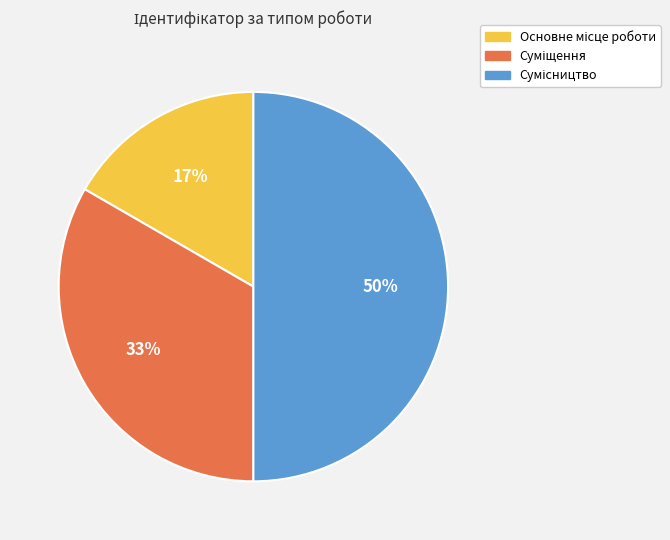

To the nearest percent, what is the difference between the largest and smallest slice percentages?

33%